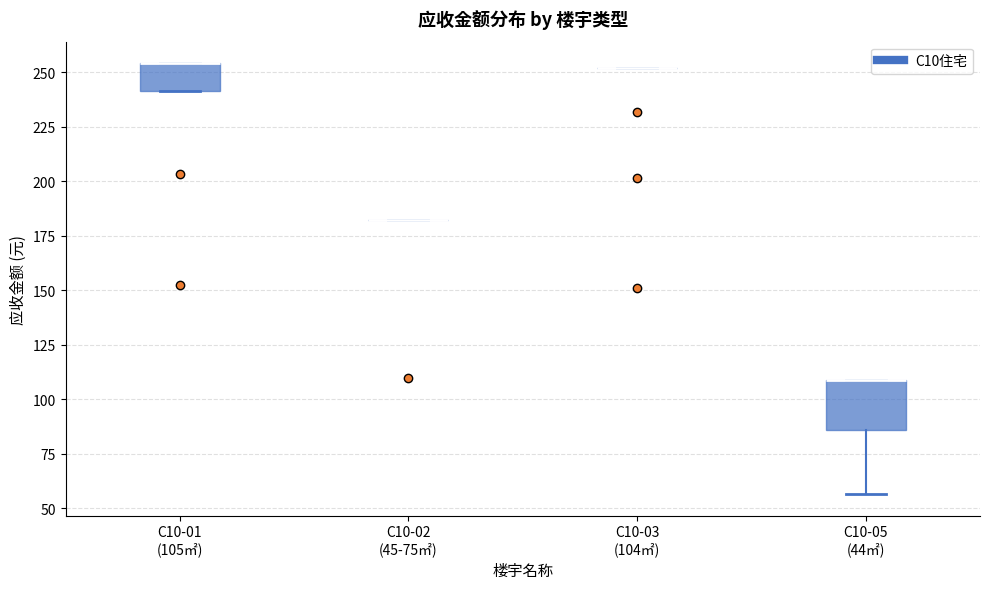

Reading left to right, read every box against the y-axis: the position of its median line, the range the box covers, and the ends of its whiskers. The values are not printed on the chart, so give them approximately, as read against the axis.

C10-01 (105㎡): median 255 (drawn on the box's upper edge), box 240 to 255, whiskers 240 to 255
C10-02 (45-75㎡): box collapsed to a line at 180, whiskers 180 to 180
C10-03 (104㎡): box collapsed to a line at 250, whiskers 250 to 250
C10-05 (44㎡): median 110 (drawn on the box's upper edge), box 85 to 110, whiskers 55 to 110